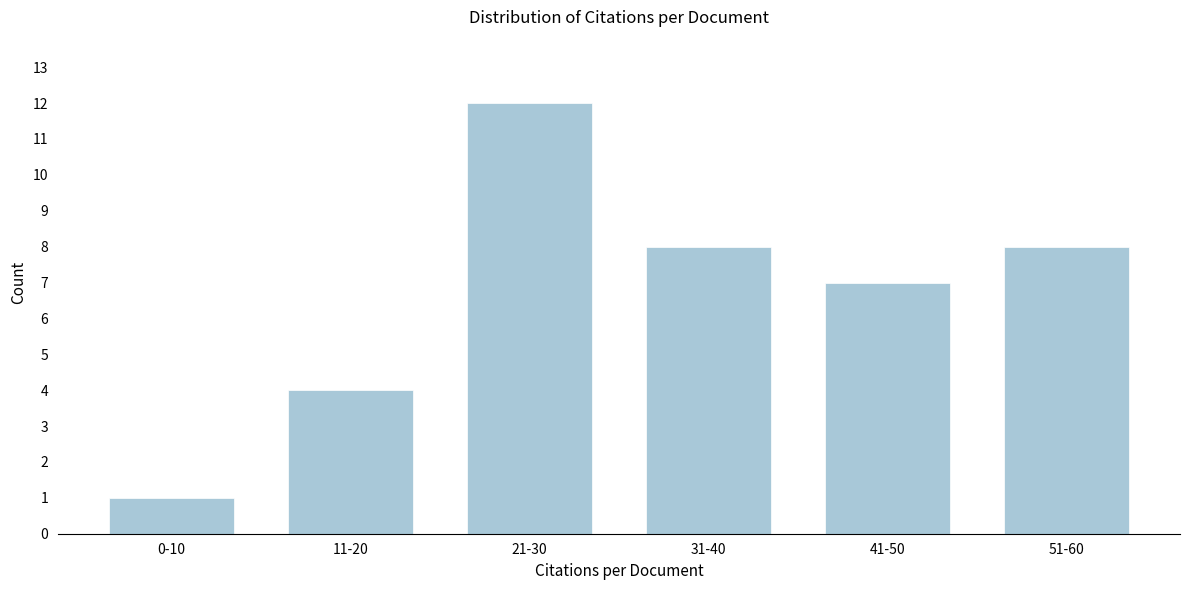

Reading left to right, list all the values displayed in this chart.

1	4	12	8	7	8